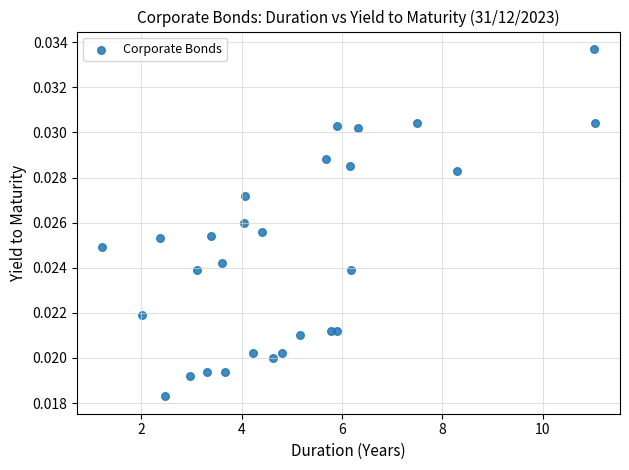

What is the range of X values (max minus min)?

9.8